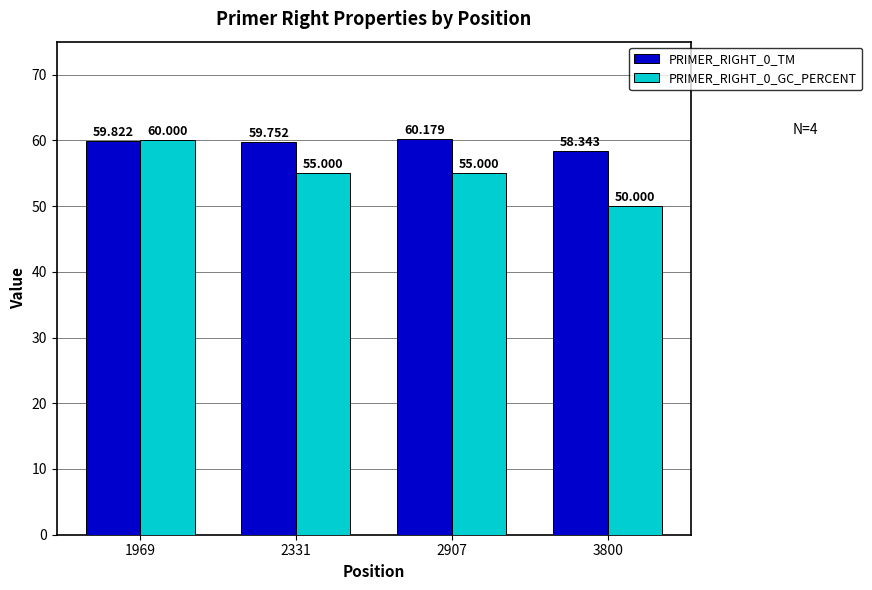

What are all the series names shown in the legend?

PRIMER_RIGHT_0_TM, PRIMER_RIGHT_0_GC_PERCENT